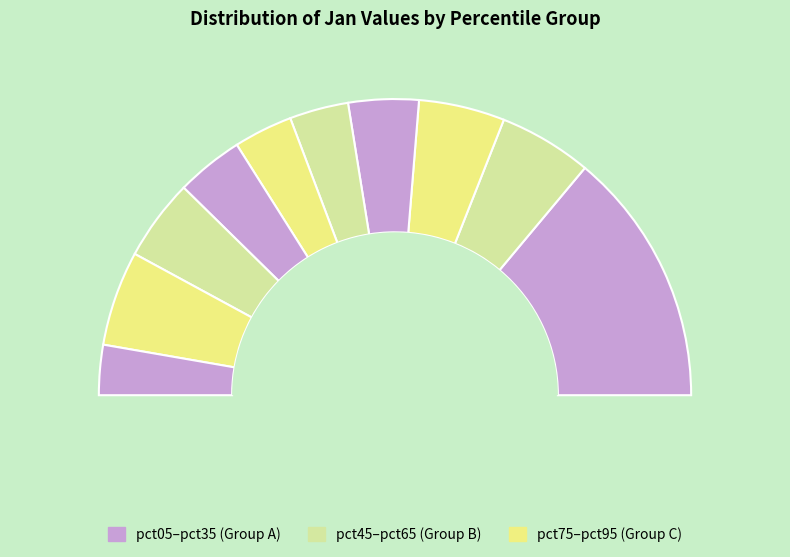

Is it true that pct05 is 28% of the pie?

True